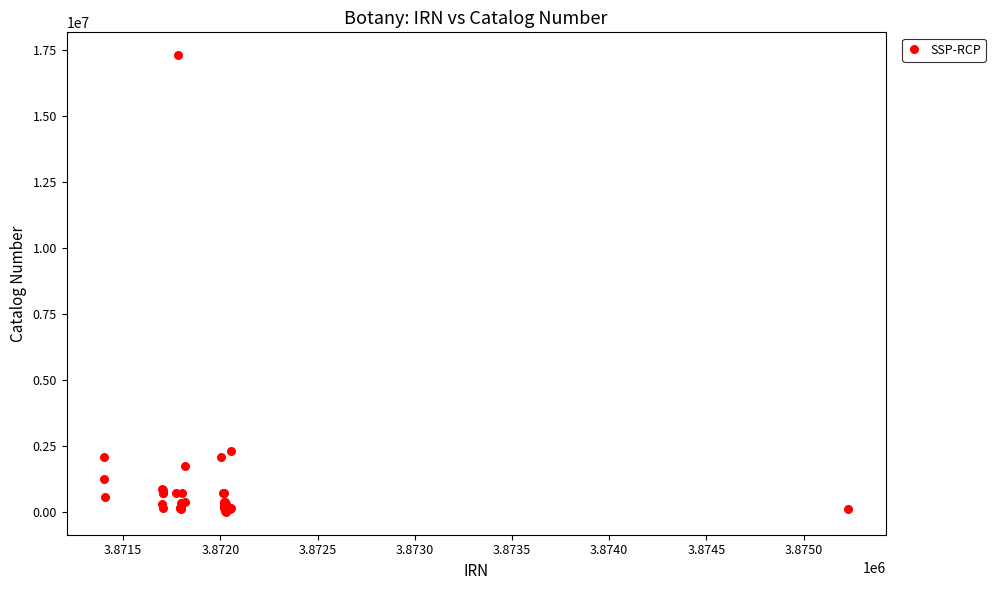

What Y value in the scatter plot is closest to 8650008?

2297924